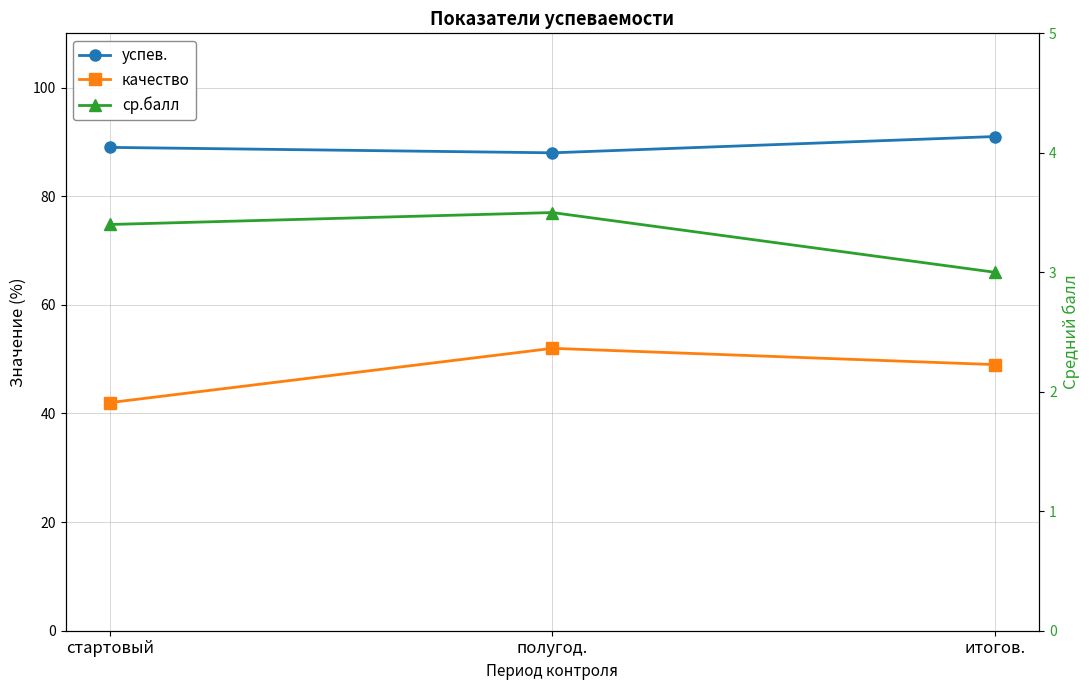

Rank the series by their maximum value, from lowest to highest.

ср.балл, качество, успев.